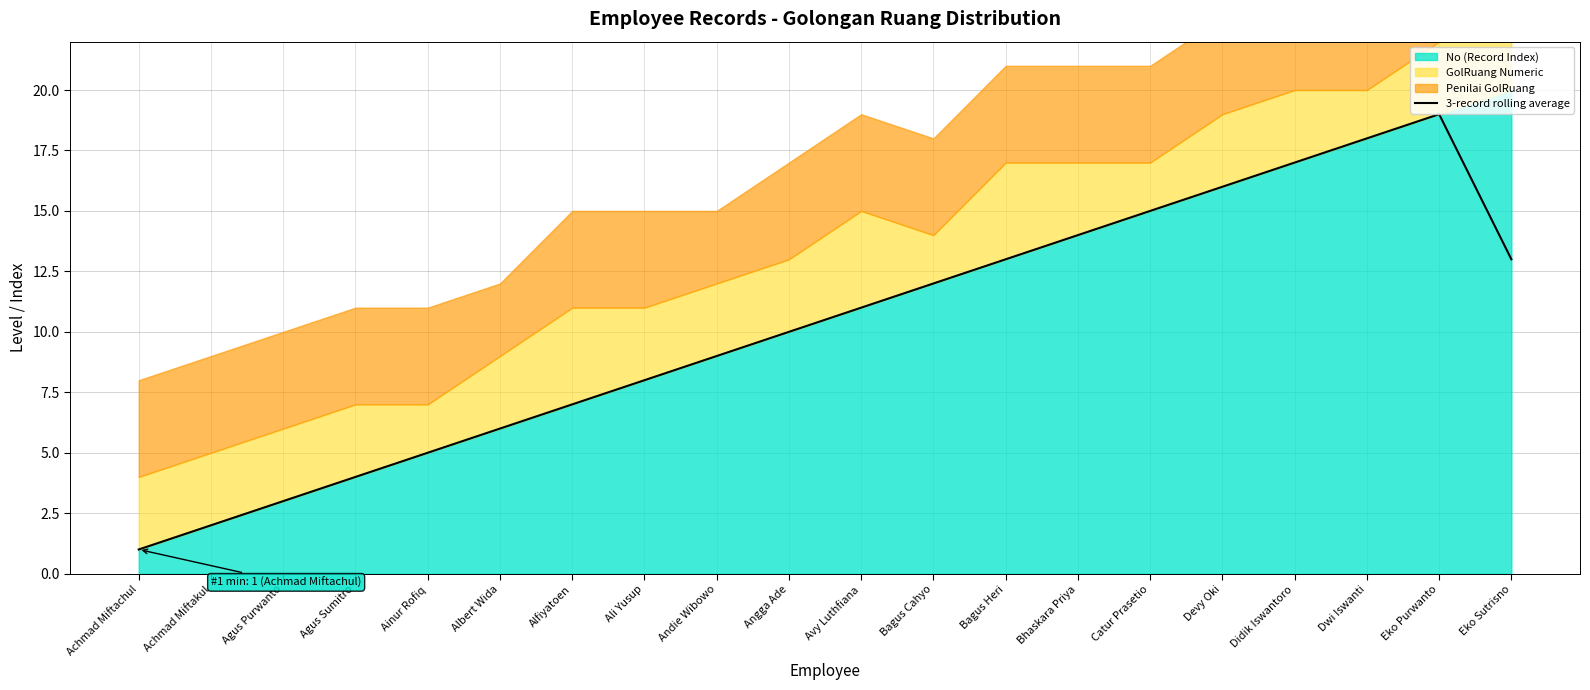

The 3-record rolling average series shows 11.0 at Avy Luthfiana. True or false?

True